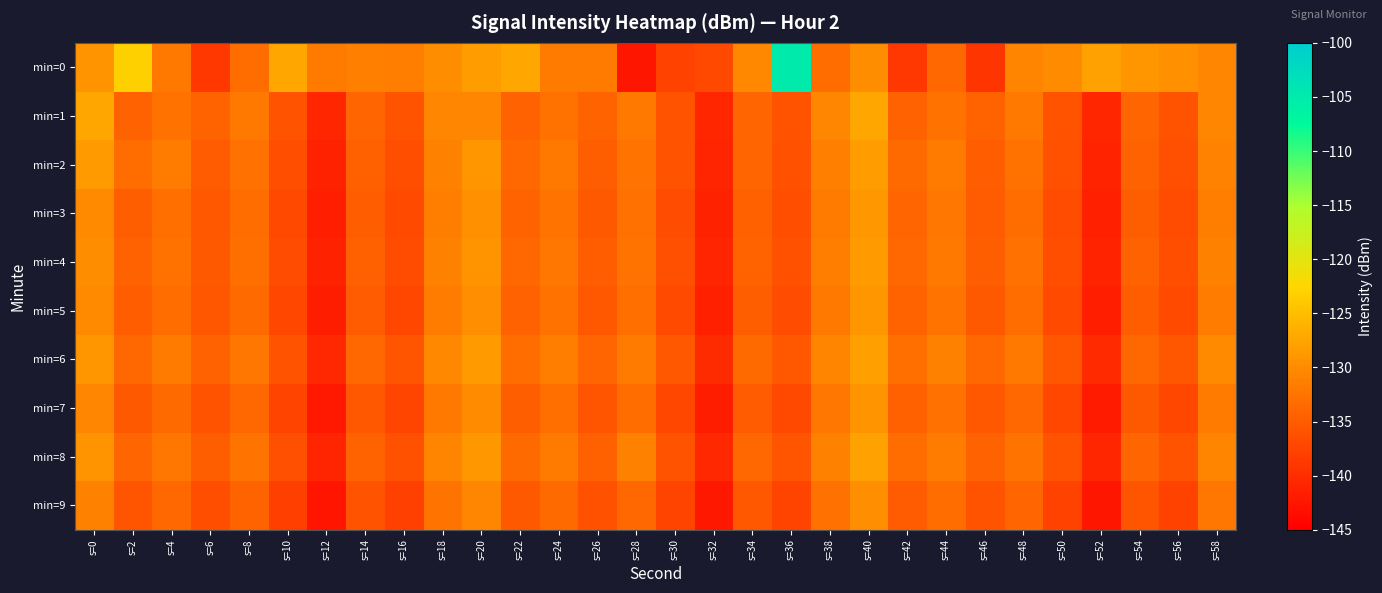

Reading left to right, what are all the values shown in this chart?

min=0: s=0=-129.0	s=2=-123.1	s=4=-132.0	s=6=-138.8	s=8=-133.4	s=10=-127.3	s=12=-131.7	s=14=-131.1	s=16=-131.4	s=18=-129.8	s=20=-128.2	s=22=-127.3	s=24=-131.7	s=26=-131.7	s=28=-142.4	s=30=-137.7	s=32=-136.9	s=34=-130.4	s=36=-105.0	s=38=-133.2	s=40=-129.7	s=42=-139.0	s=44=-133.9	s=46=-139.2	s=48=-130.7	s=50=-130.0	s=52=-127.8	s=54=-128.9	s=56=-129.4	s=58=-130.5
min=1: s=0=-127.4	s=2=-134.4	s=4=-132.7	s=6=-134.3	s=8=-132.0	s=10=-135.9	s=12=-140.7	s=14=-134.0	s=16=-136.0	s=18=-130.4	s=20=-130.4	s=22=-134.4	s=24=-132.7	s=26=-134.3	s=28=-132.0	s=30=-135.9	s=32=-140.7	s=34=-134.0	s=36=-136.0	s=38=-130.4	s=40=-127.4	s=42=-134.4	s=44=-132.7	s=46=-134.3	s=48=-132.0	s=50=-135.9	s=52=-140.7	s=54=-134.0	s=56=-136.0	s=58=-130.4
min=2: s=0=-128.5	s=2=-133.2	s=4=-131.5	s=6=-135.1	s=8=-132.8	s=10=-136.4	s=12=-141.2	s=14=-134.5	s=16=-136.5	s=18=-131.0	s=20=-129.0	s=22=-133.7	s=24=-131.9	s=26=-134.7	s=28=-132.4	s=30=-136.0	s=32=-140.8	s=34=-134.1	s=36=-136.1	s=38=-131.2	s=40=-128.2	s=42=-133.5	s=44=-131.7	s=46=-134.9	s=48=-132.6	s=50=-136.2	s=52=-141.0	s=54=-134.3	s=56=-136.3	s=58=-130.8
min=3: s=0=-130.1	s=2=-134.7	s=4=-132.9	s=6=-135.4	s=8=-133.2	s=10=-137.0	s=12=-141.6	s=14=-134.9	s=16=-136.9	s=18=-131.4	s=20=-129.5	s=22=-134.2	s=24=-132.4	s=26=-135.2	s=28=-132.8	s=30=-136.6	s=32=-141.2	s=34=-134.5	s=36=-136.5	s=38=-131.7	s=40=-128.7	s=42=-134.0	s=44=-132.2	s=46=-135.0	s=48=-133.1	s=50=-136.7	s=52=-141.4	s=54=-134.7	s=56=-136.7	s=58=-131.3
min=4: s=0=-129.8	s=2=-134.4	s=4=-132.6	s=6=-135.2	s=8=-132.9	s=10=-136.7	s=12=-141.3	s=14=-134.6	s=16=-136.6	s=18=-131.1	s=20=-129.2	s=22=-133.9	s=24=-132.1	s=26=-134.9	s=28=-132.5	s=30=-136.3	s=32=-140.9	s=34=-134.2	s=36=-136.2	s=38=-131.3	s=40=-128.4	s=42=-133.7	s=44=-131.9	s=46=-134.7	s=48=-132.8	s=50=-136.4	s=52=-141.1	s=54=-134.4	s=56=-136.4	s=58=-131.0
min=5: s=0=-130.2	s=2=-134.9	s=4=-133.1	s=6=-135.6	s=8=-133.4	s=10=-137.2	s=12=-141.8	s=14=-135.1	s=16=-137.1	s=18=-131.6	s=20=-129.7	s=22=-134.4	s=24=-132.6	s=26=-135.4	s=28=-133.0	s=30=-136.8	s=32=-141.4	s=34=-134.7	s=36=-136.7	s=38=-131.9	s=40=-128.9	s=42=-134.2	s=44=-132.4	s=46=-135.2	s=48=-133.3	s=50=-136.9	s=52=-141.6	s=54=-134.9	s=56=-136.9	s=58=-131.5
min=6: s=0=-128.9	s=2=-133.6	s=4=-131.8	s=6=-134.3	s=8=-132.1	s=10=-135.9	s=12=-140.5	s=14=-133.8	s=16=-135.8	s=18=-130.3	s=20=-128.4	s=22=-133.1	s=24=-131.3	s=26=-134.1	s=28=-131.7	s=30=-135.5	s=32=-140.1	s=34=-133.4	s=36=-135.4	s=38=-130.6	s=40=-128.1	s=42=-132.9	s=44=-131.1	s=46=-133.9	s=48=-131.9	s=50=-135.6	s=52=-140.3	s=54=-133.6	s=56=-135.6	s=58=-130.2
min=7: s=0=-130.5	s=2=-135.2	s=4=-133.4	s=6=-135.9	s=8=-133.7	s=10=-137.5	s=12=-142.1	s=14=-135.4	s=16=-137.4	s=18=-131.9	s=20=-130.0	s=22=-134.7	s=24=-132.9	s=26=-135.7	s=28=-133.3	s=30=-137.1	s=32=-141.7	s=34=-135.0	s=36=-137.0	s=38=-132.2	s=40=-129.2	s=42=-134.5	s=44=-132.7	s=46=-135.5	s=48=-133.6	s=50=-137.2	s=52=-141.9	s=54=-135.2	s=56=-137.2	s=58=-131.8
min=8: s=0=-129.3	s=2=-134.0	s=4=-132.2	s=6=-134.7	s=8=-132.5	s=10=-136.3	s=12=-140.9	s=14=-134.2	s=16=-136.2	s=18=-130.7	s=20=-128.8	s=22=-133.5	s=24=-131.7	s=26=-134.5	s=28=-131.1	s=30=-135.9	s=32=-140.5	s=34=-133.8	s=36=-135.8	s=38=-131.0	s=40=-127.8	s=42=-133.3	s=44=-131.5	s=46=-134.3	s=48=-132.4	s=50=-136.0	s=52=-140.7	s=54=-134.0	s=56=-136.0	s=58=-130.6
min=9: s=0=-131.0	s=2=-135.7	s=4=-133.9	s=6=-136.4	s=8=-134.2	s=10=-138.0	s=12=-142.6	s=14=-135.9	s=16=-137.9	s=18=-132.4	s=20=-130.5	s=22=-135.2	s=24=-133.4	s=26=-136.2	s=28=-133.8	s=30=-137.6	s=32=-142.2	s=34=-135.5	s=36=-137.5	s=38=-132.7	s=40=-129.7	s=42=-135.0	s=44=-133.2	s=46=-136.0	s=48=-134.1	s=50=-137.7	s=52=-142.4	s=54=-135.7	s=56=-137.7	s=58=-132.3